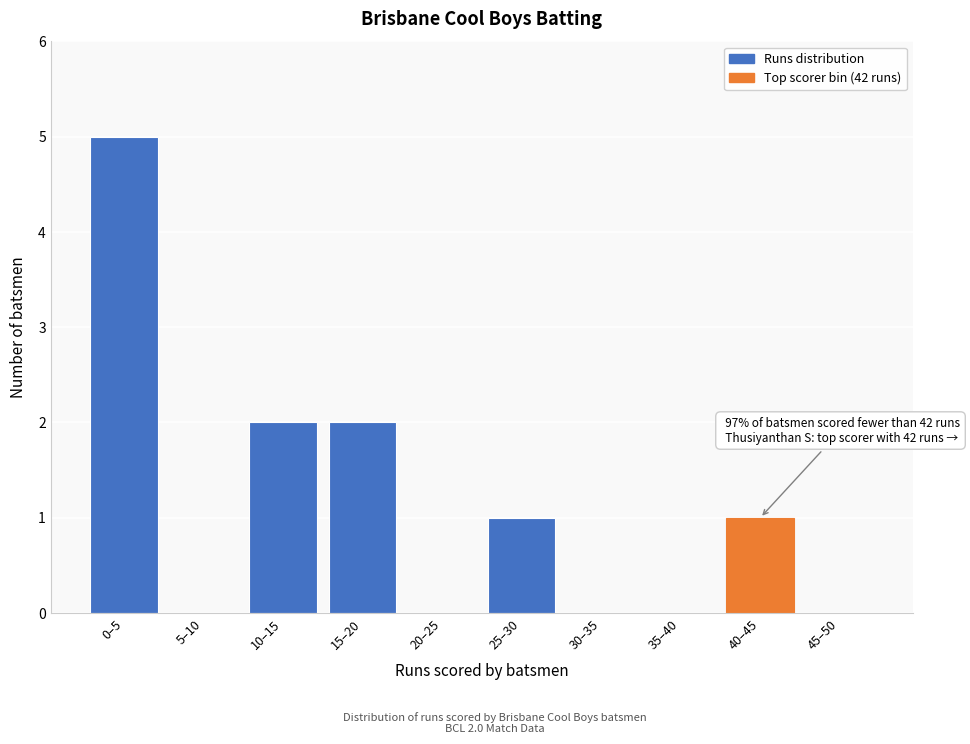

Reading left to right, what are all the values shown in this chart?

0–5=5	5–10=0	10–15=2	15–20=2	20–25=0	25–30=1	30–35=0	35–40=0	40–45=1	45–50=0